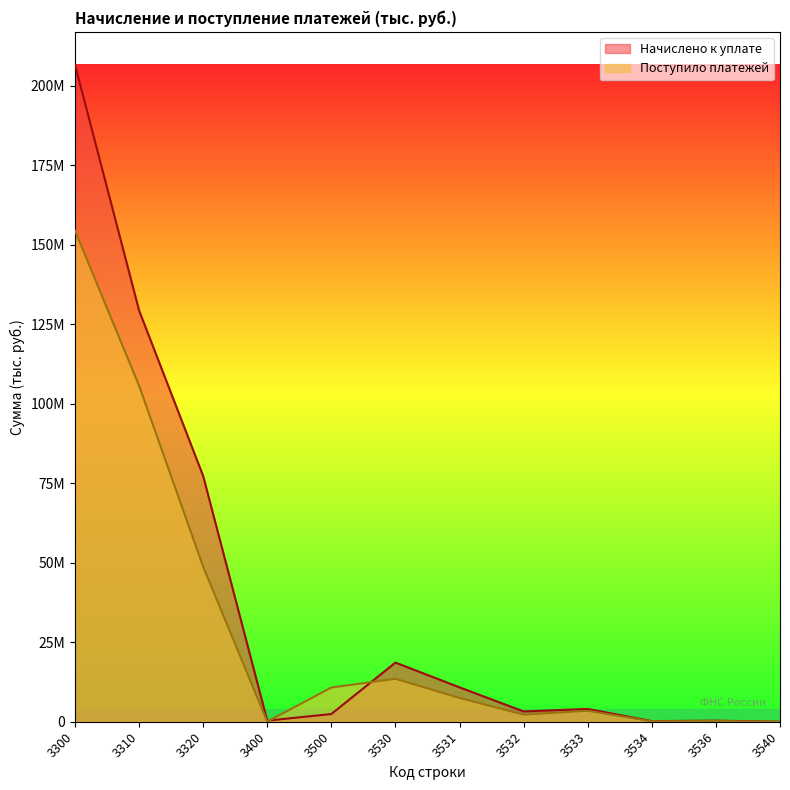

After their last crossing, which series has the higher values: Начислено к уплате or Поступило платежей?

Начислено к уплате